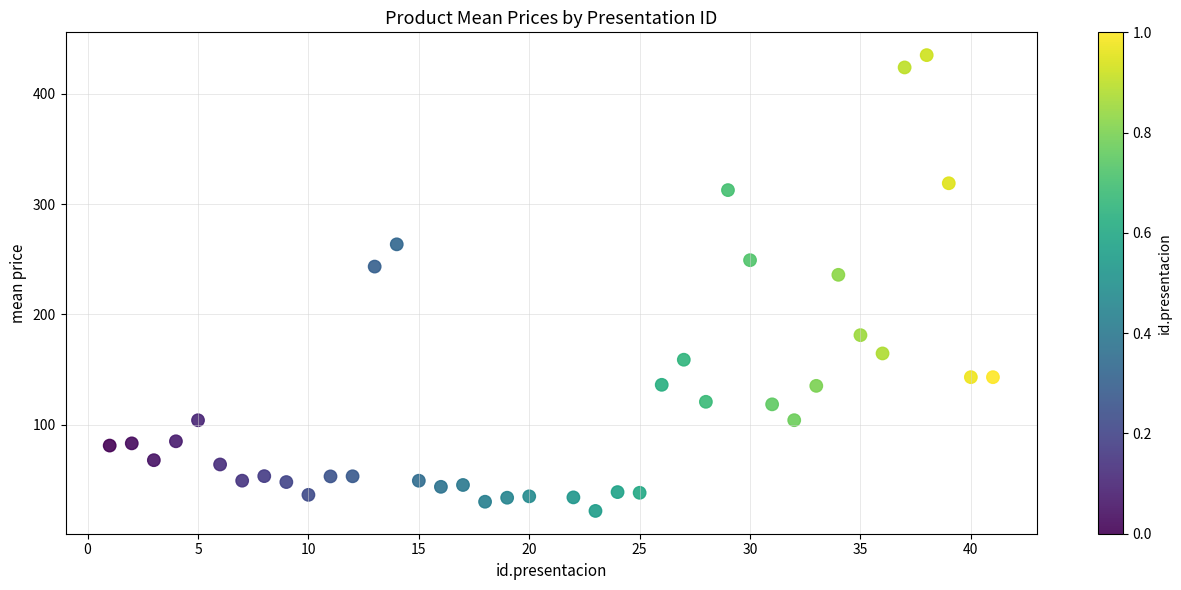

What Y value in the scatter plot is closest to 228?

235.8